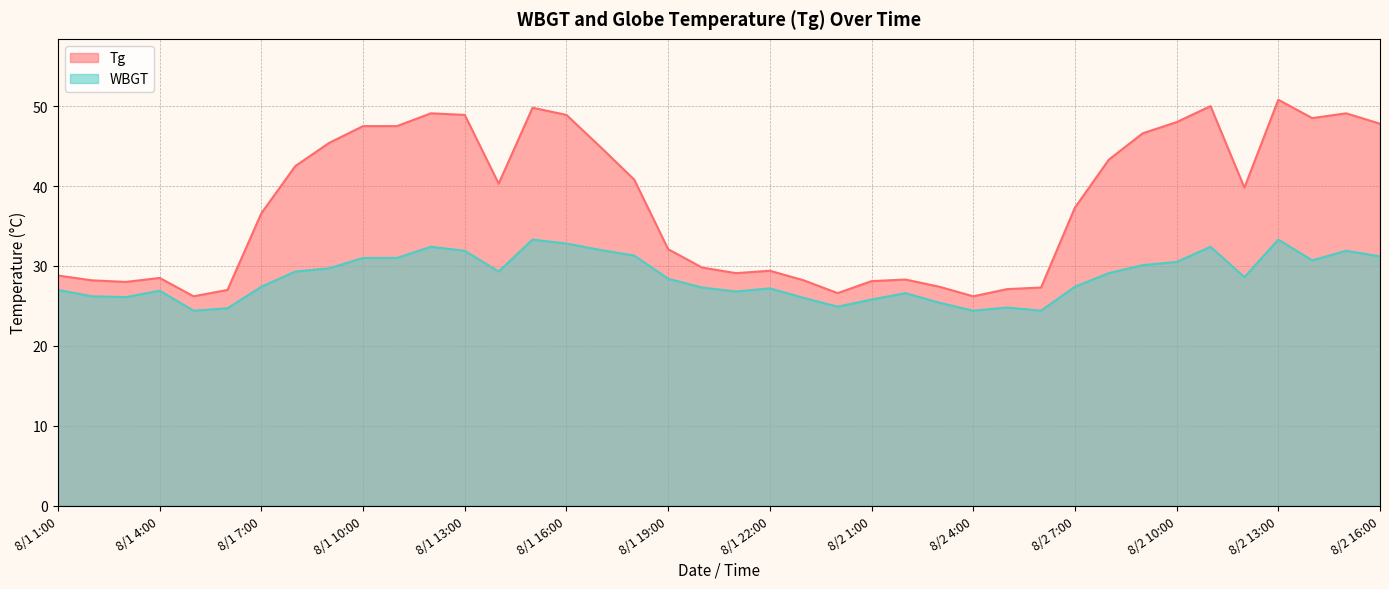

What is the label of the 27th point from the right?

8/1 14:00